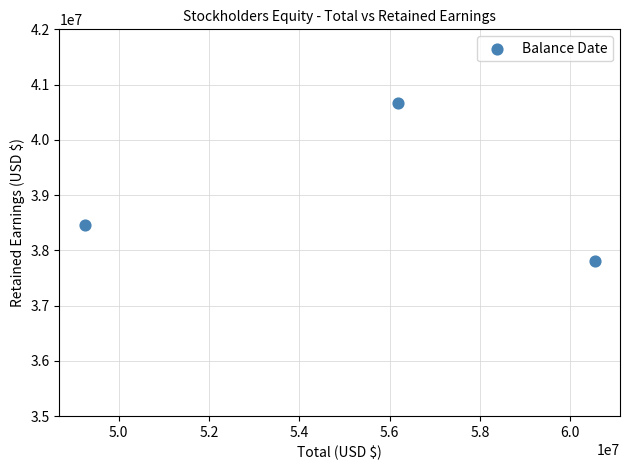

What Y value in the scatter plot is closest to 39235643?

38462834